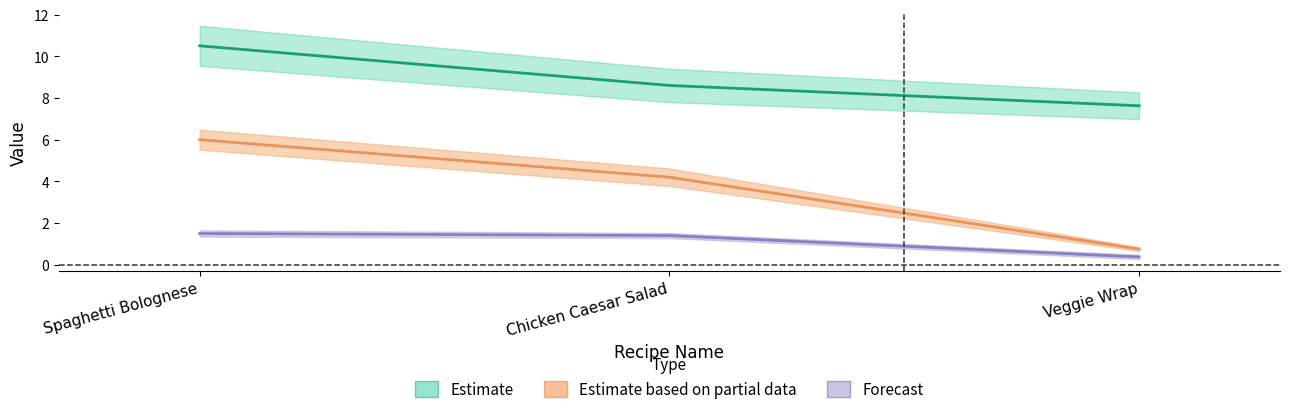

Which series changed the most between Spaghetti Bolognese and Veggie Wrap?

Extended Cost